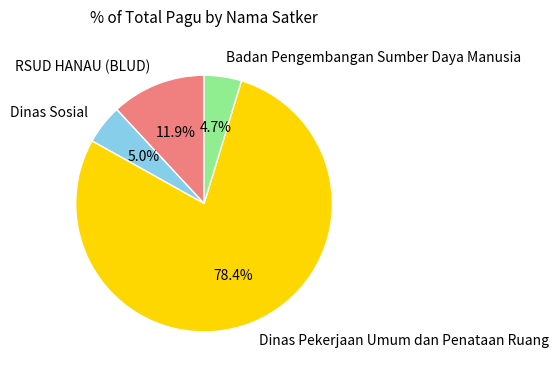

To the nearest percent, what is the average slice percentage?

25%